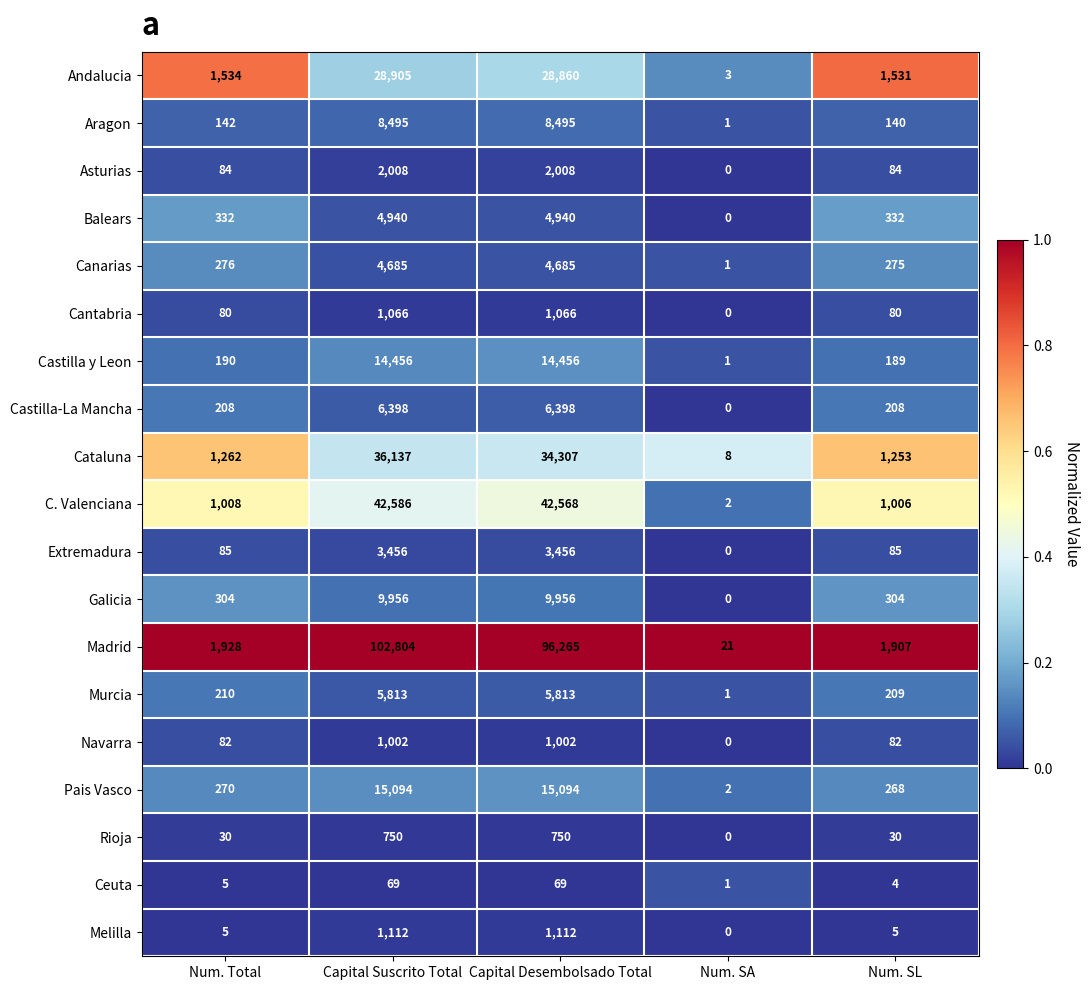

How many series are shown in this chart?

19